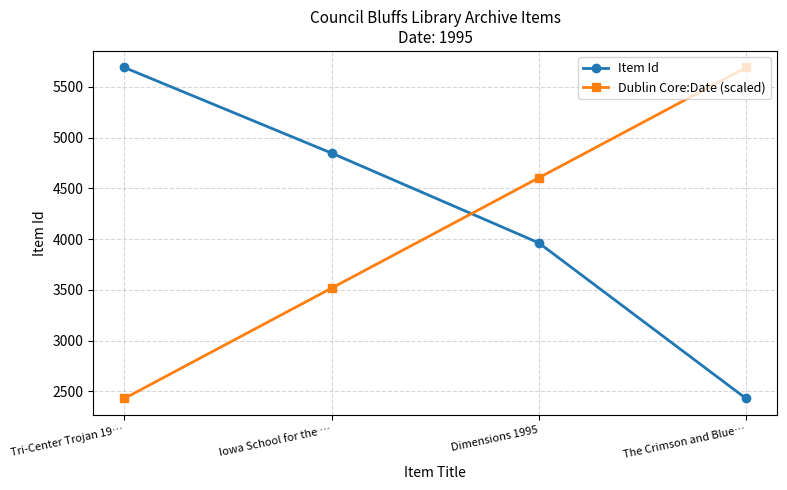

At which label is Item Id closest to 4060?

Dimensions 1995